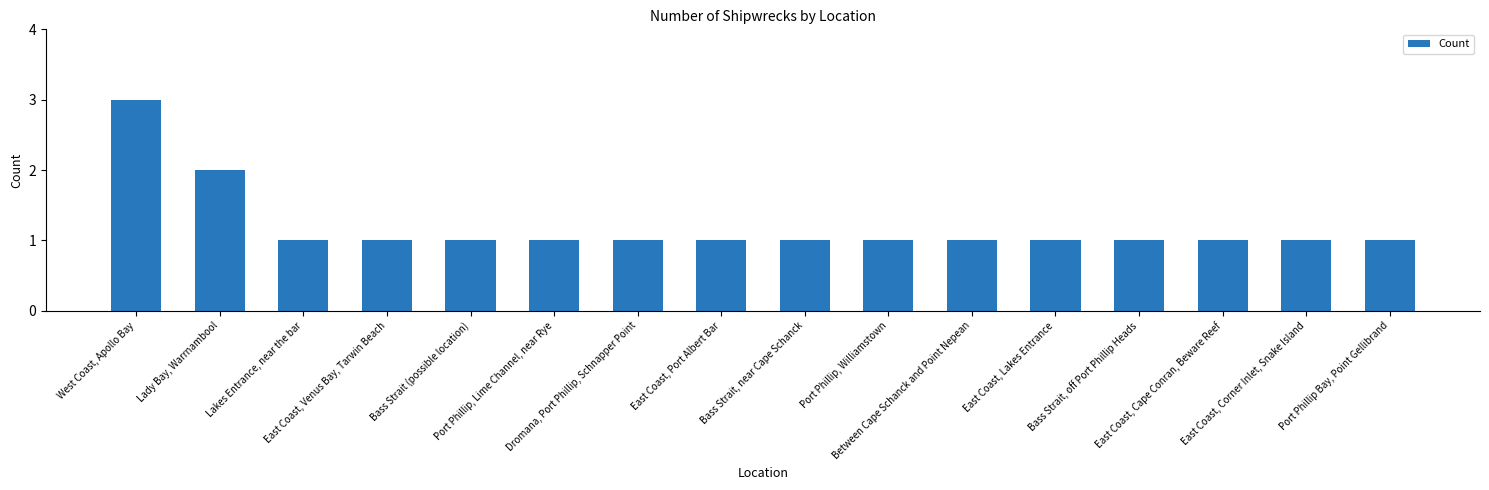

What is the average value?

1